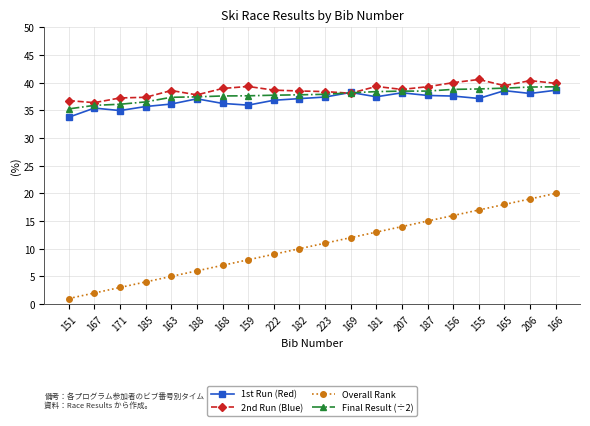

What is the maximum value shown in the chart?

40.6